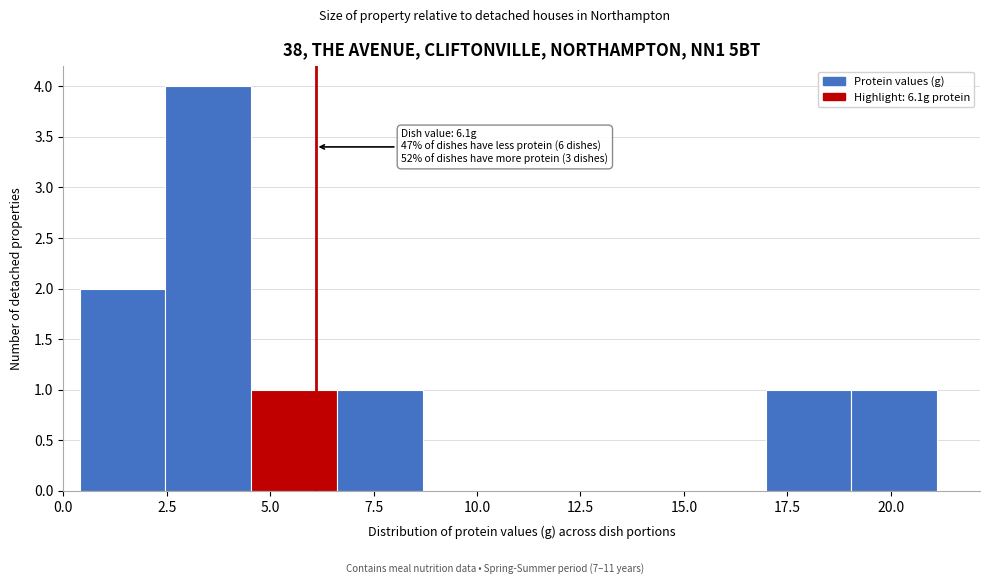

Which range on the x-axis has the tallest bar?

2.5 to 4.5